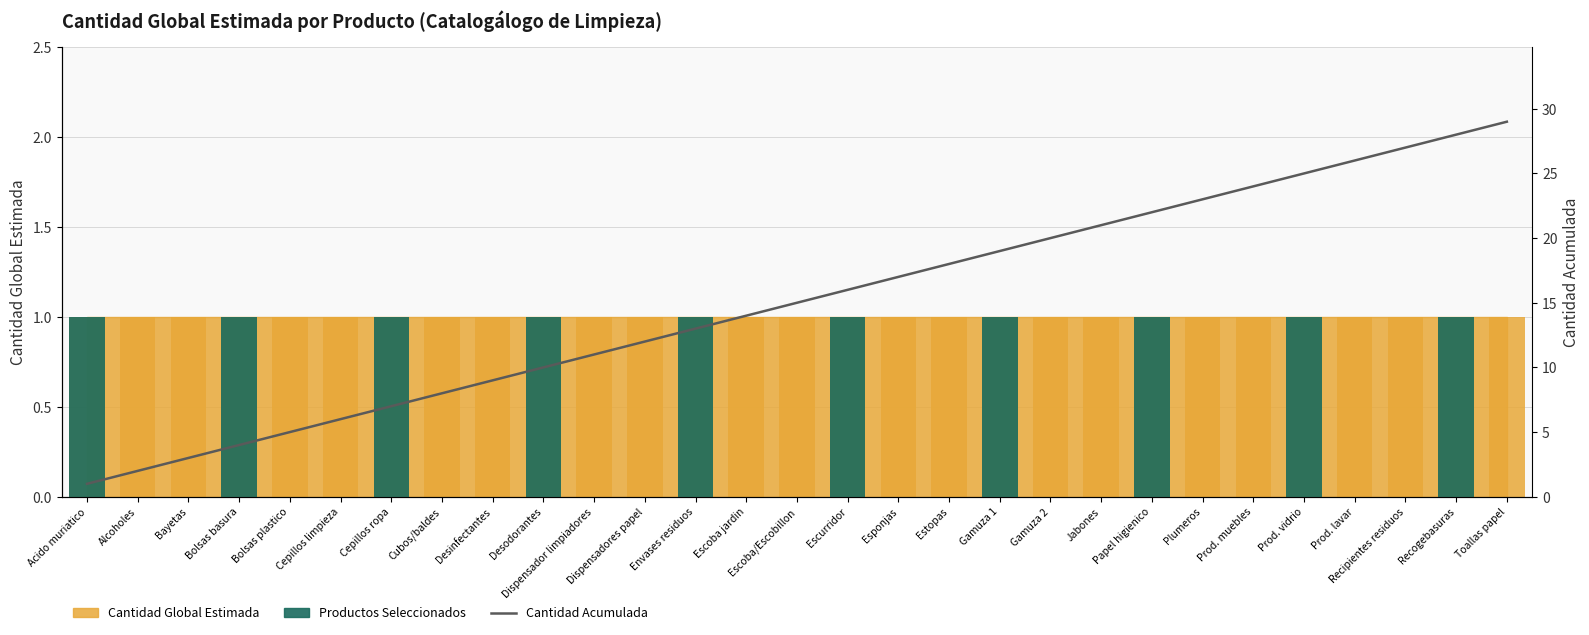

What is the maximum value shown in the chart?

29